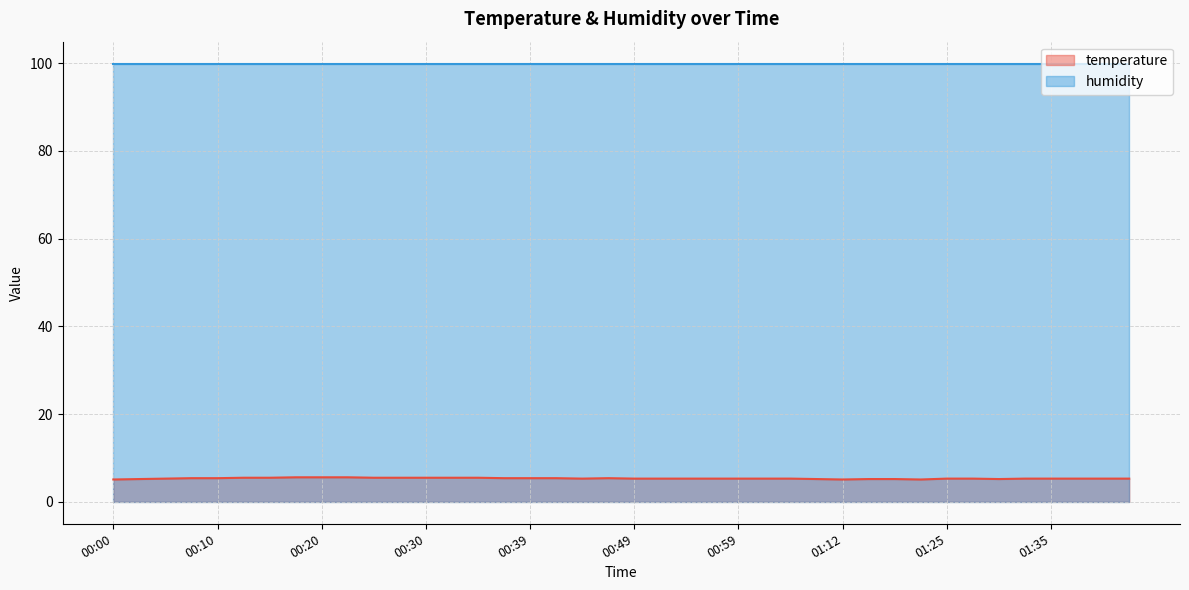

What is the average value?

5.3